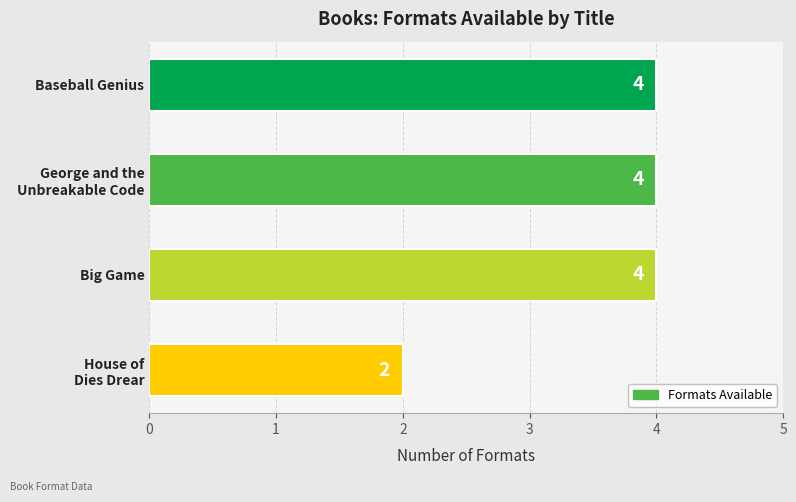

Approximately how many times larger is the value at Baseball Genius compared to Big Game?

1.0